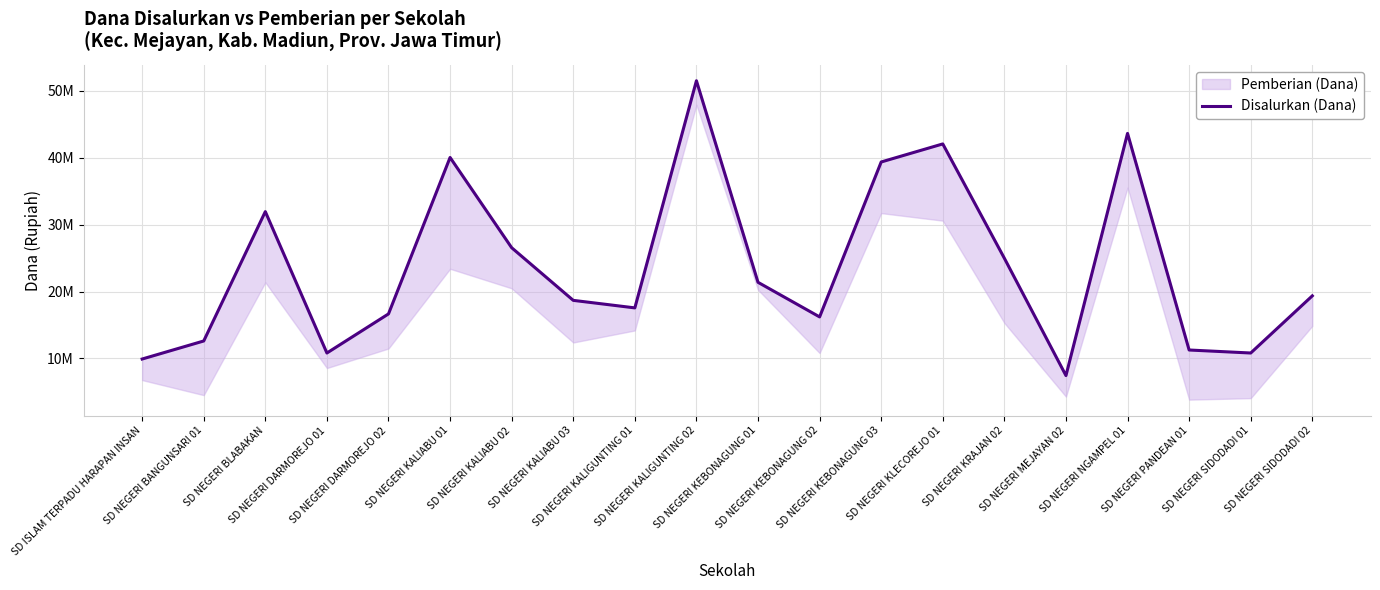

What position from the left is SD NEGERI KALIABU 02?

7